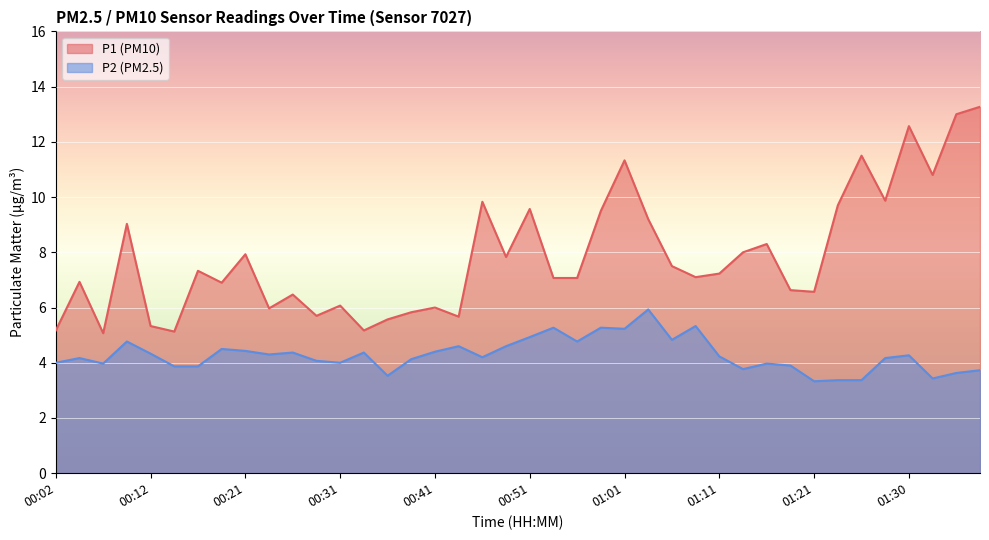

At which category does P2 reach its first local peak?

00:04